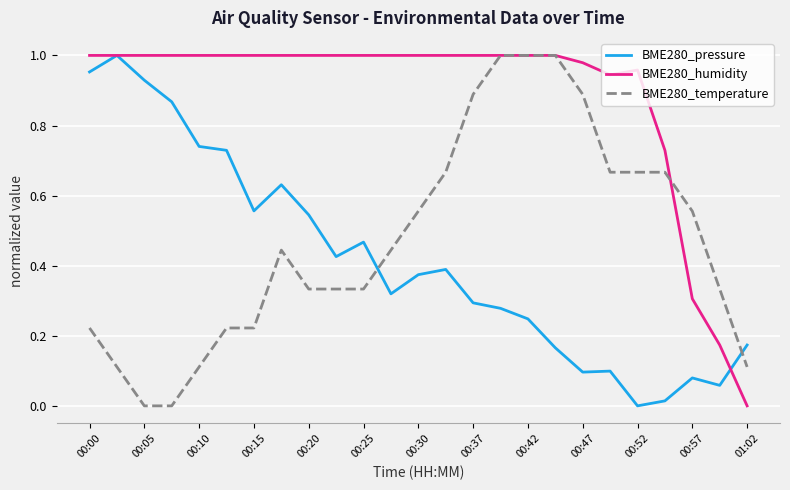

Which series has the largest total across all categories?

BME280_humidity